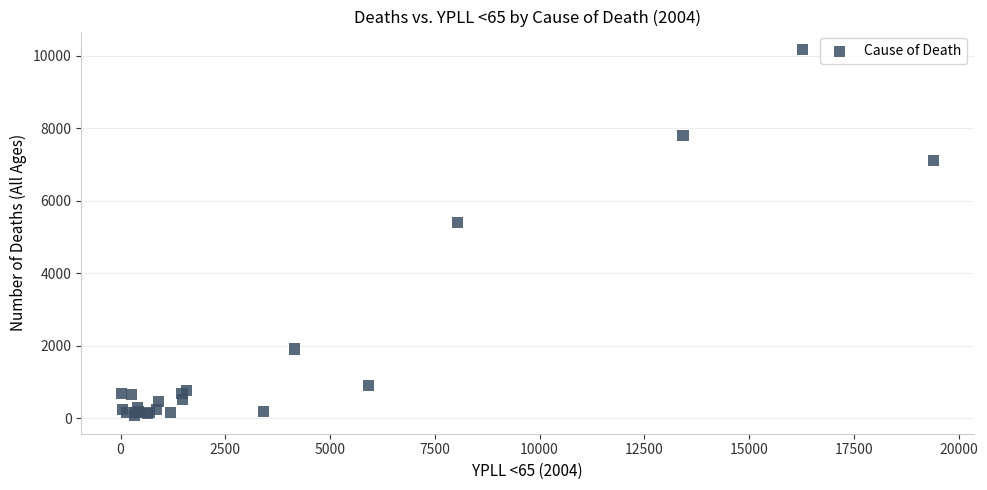

What Y value in the scatter plot is closest to 5123?

5407